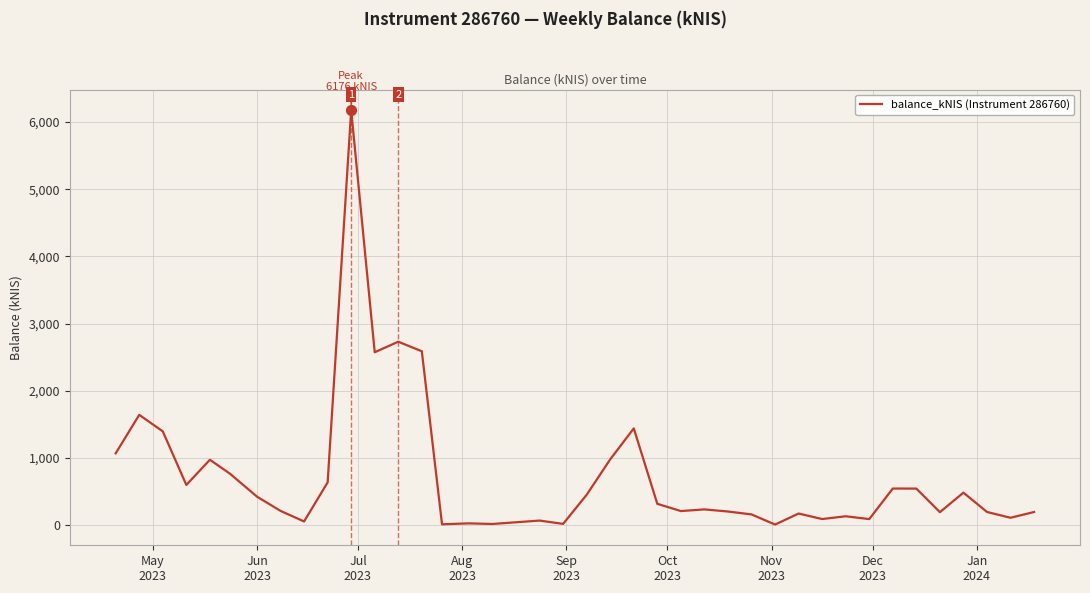

What is the difference between the maximum and minimum values?

6168.9